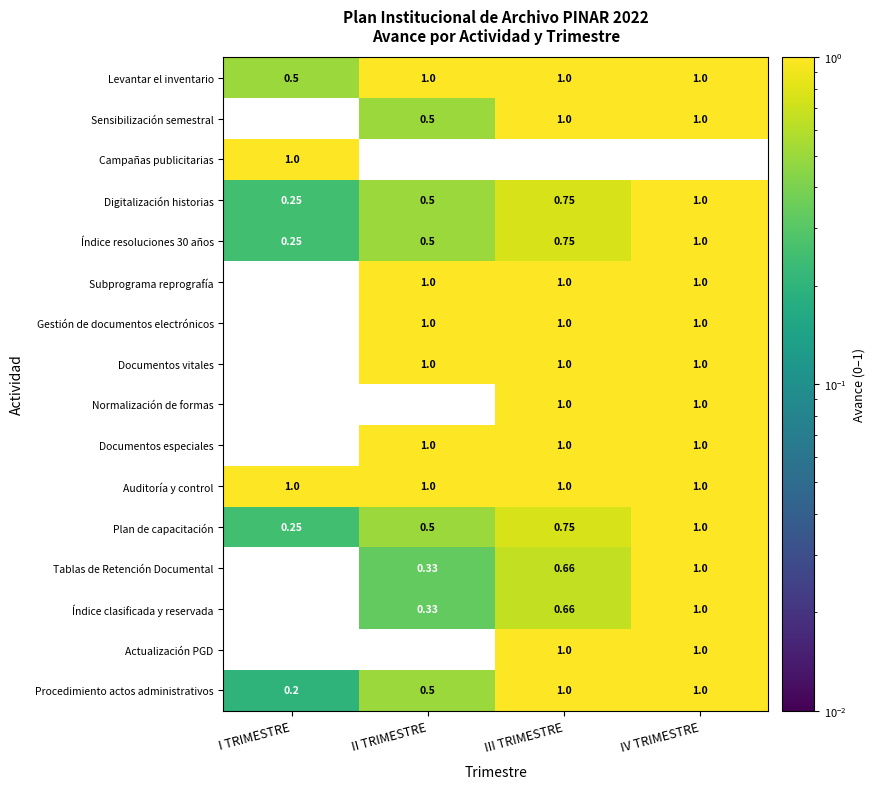

Where is Subprograma reprografía nearest to the value 0?

I TRIMESTRE